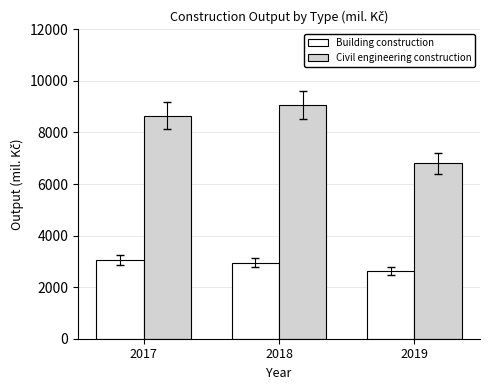

What is the maximum value shown in the chart?

9060